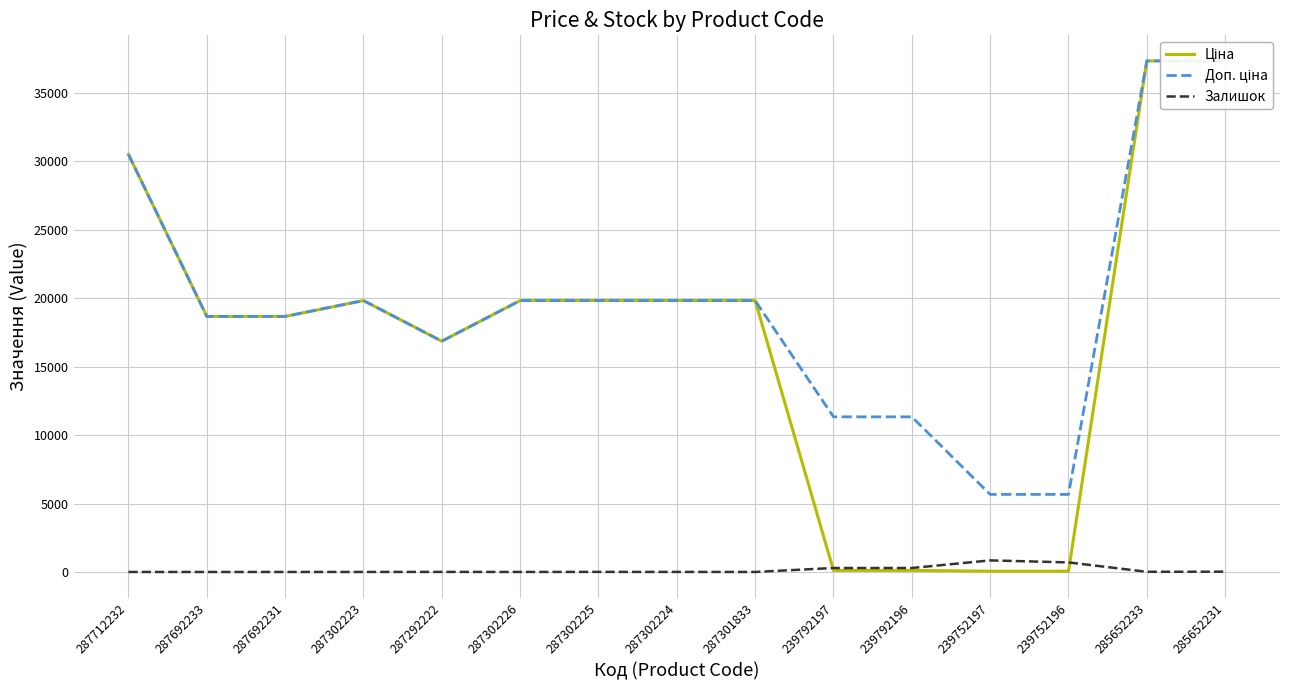

What position from the left is 285652231?

15